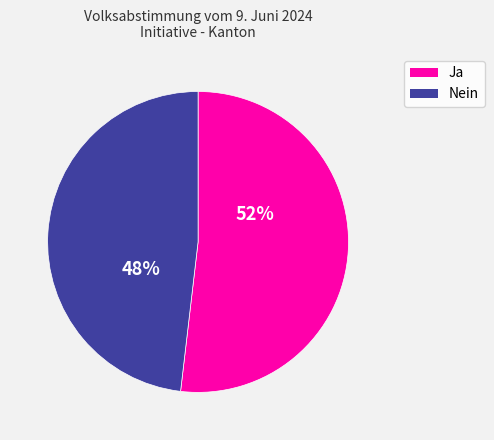

Combined, do Nein and Ja account for over 50%?

Yes